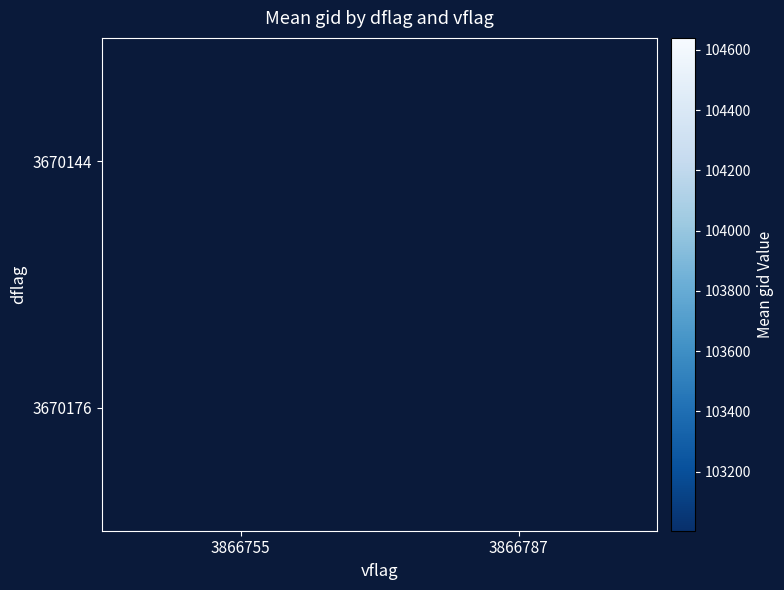

Rank the series by their maximum value, from lowest to highest.

3670144, 3670176